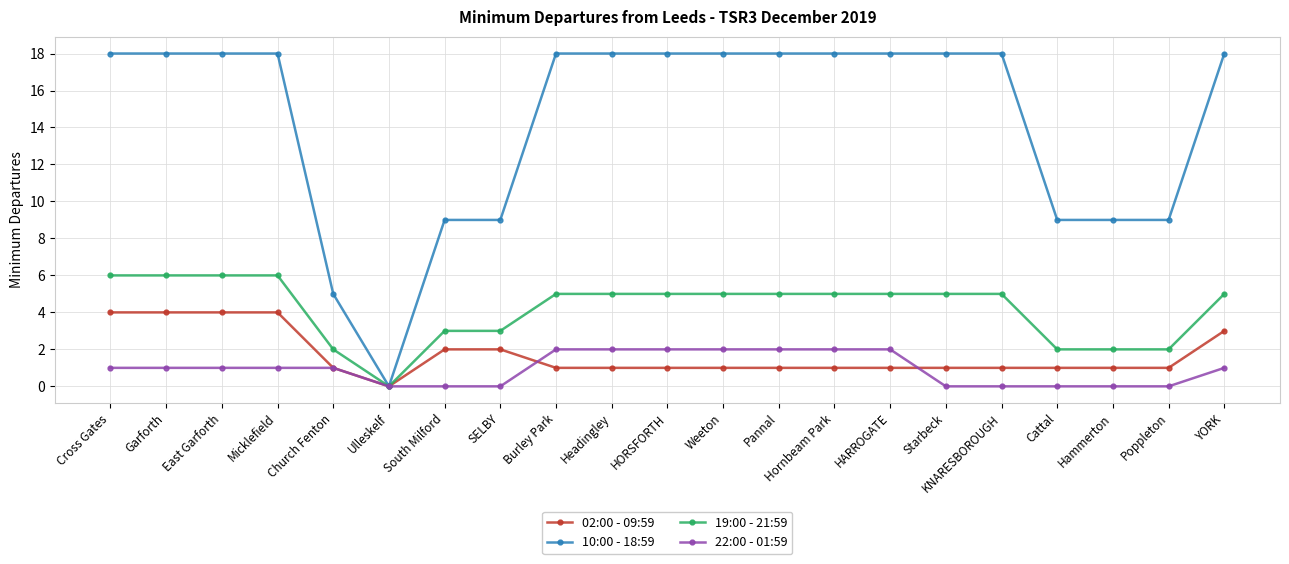

What is the maximum value for 02:00 - 09:59?

4